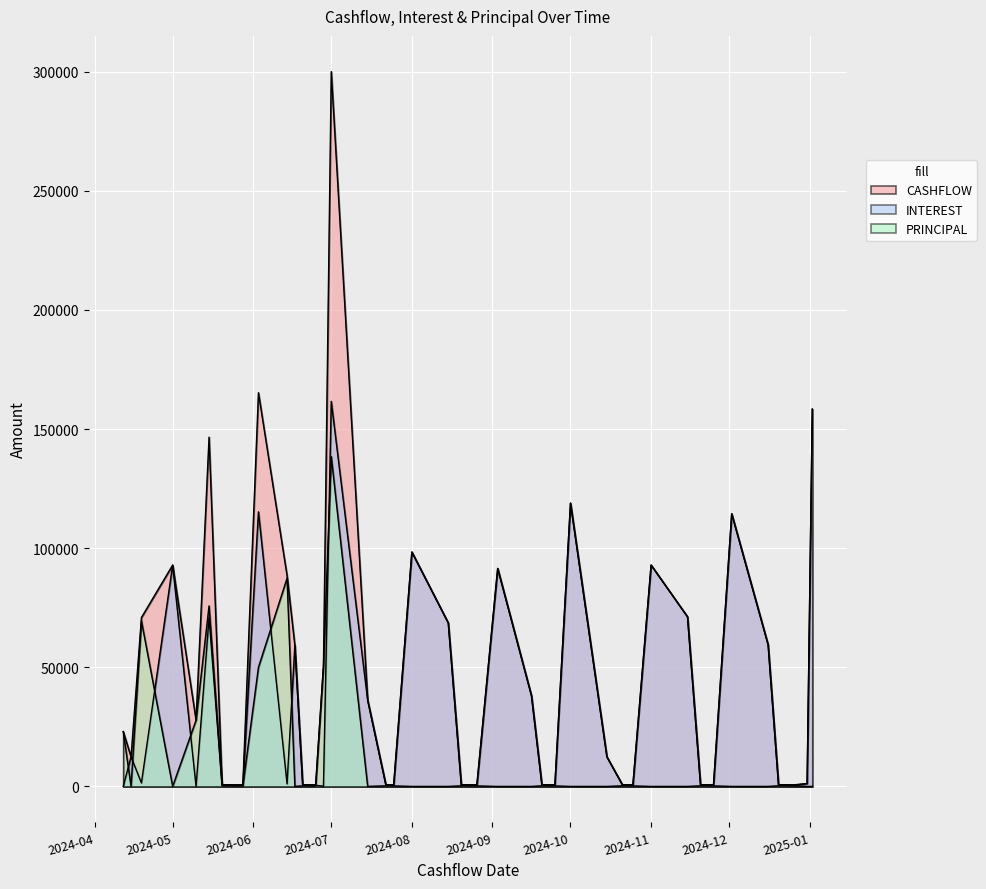

What is the label of the 13th point from the left?

2024-06-25